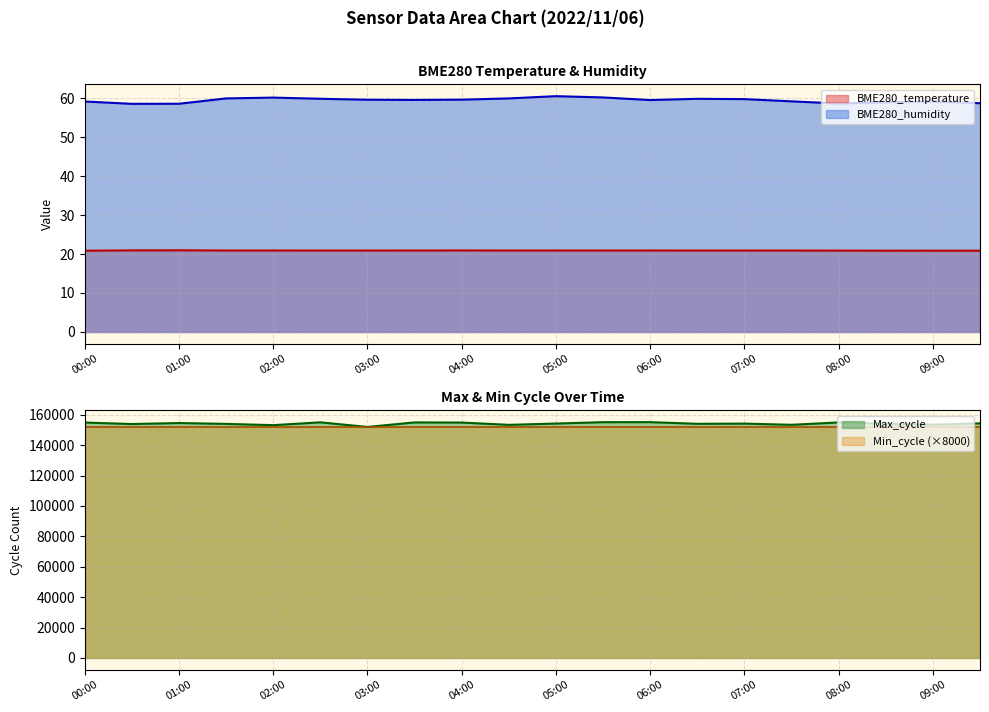

At which label does BME280_humidity reach its peak?

05:00